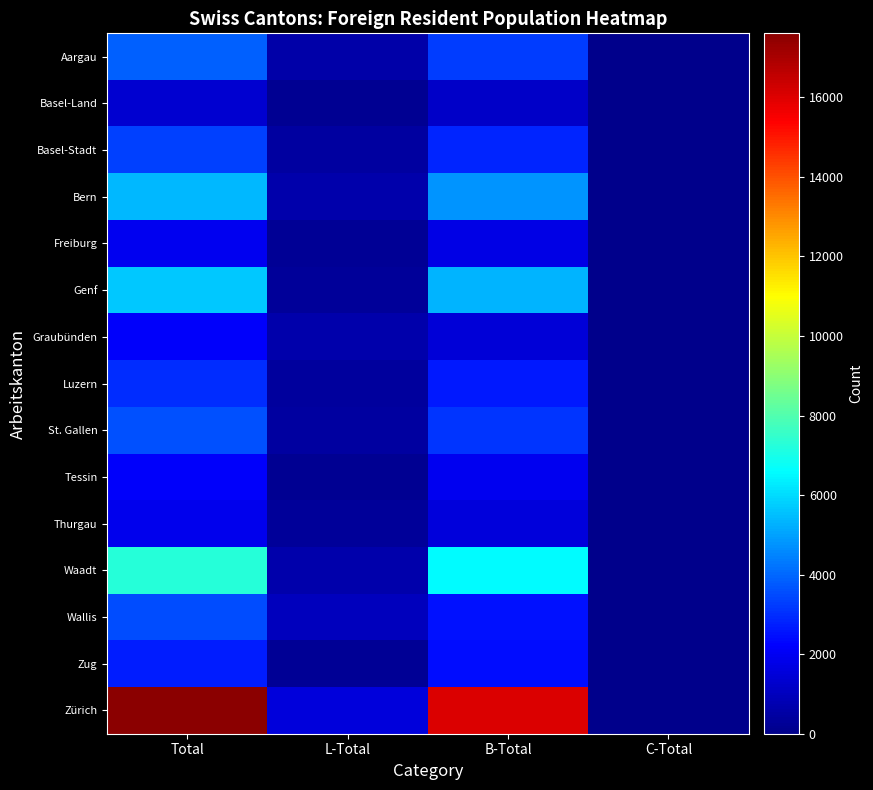

Which has a higher value, L-Total or C-Total?

L-Total